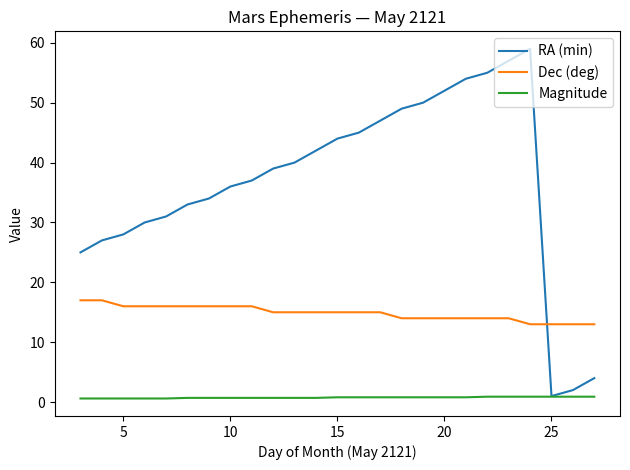

List the series in order of their overall mean, highest first.

RA (min), Dec (deg), Magnitude